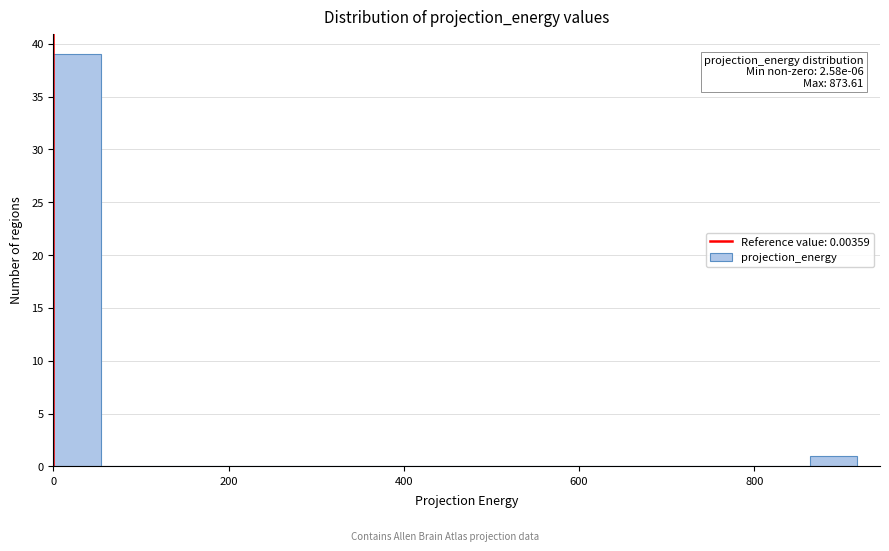

Read against the x-axis, roughly where is the centre of the tallest bar?

20